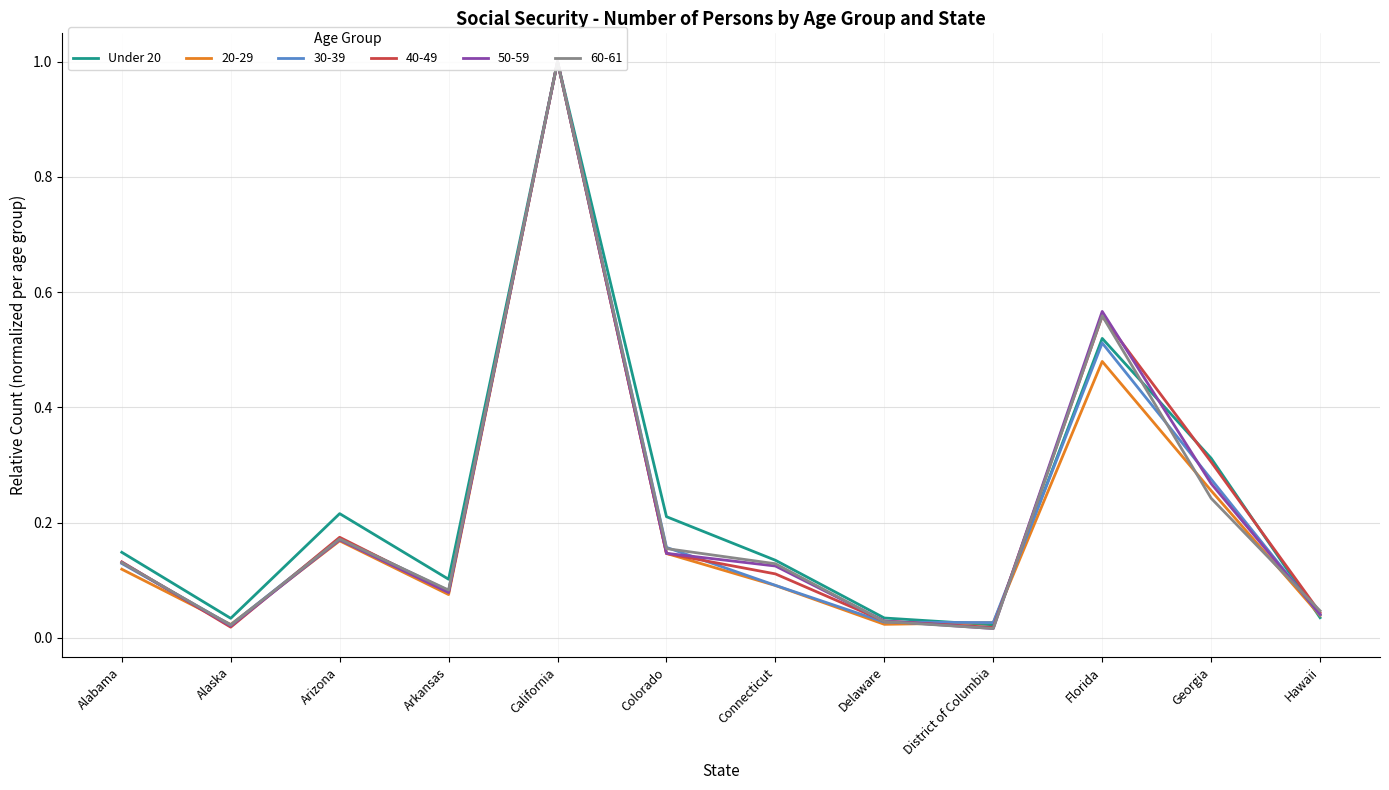

How many interior local peaks (higher than both neighbors) does the data have?

3